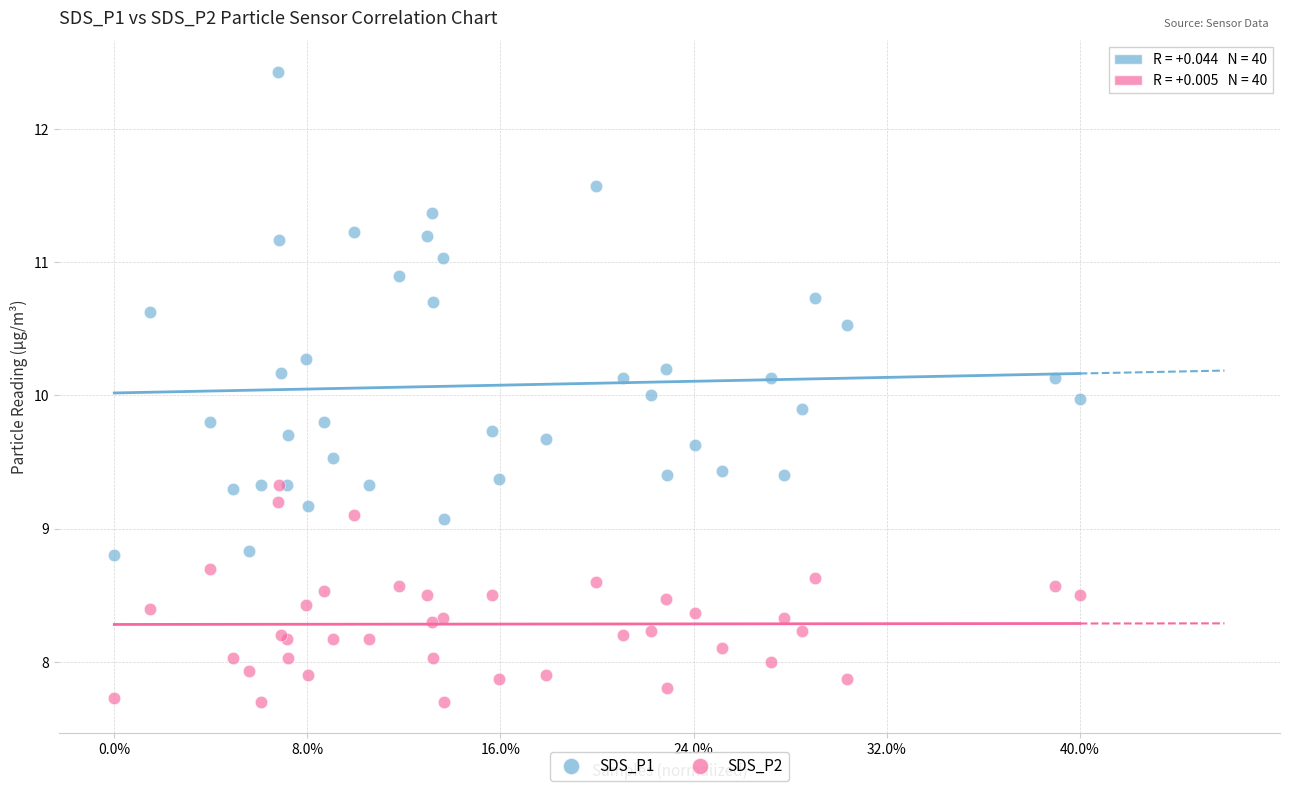

What are all the series names shown in the legend?

SDS_P1, SDS_P2